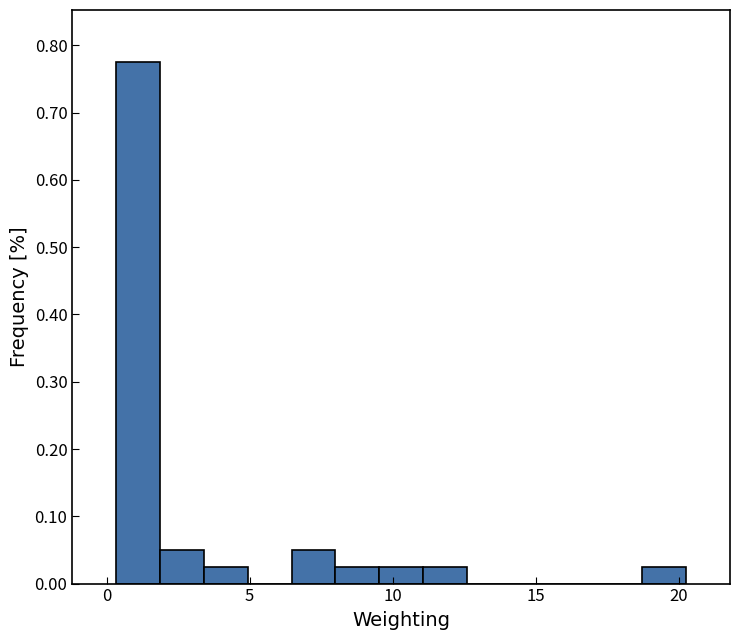

Around what value on the x-axis is the tallest bar? Give the approximate position of its centre, as read against the axis.

1.0